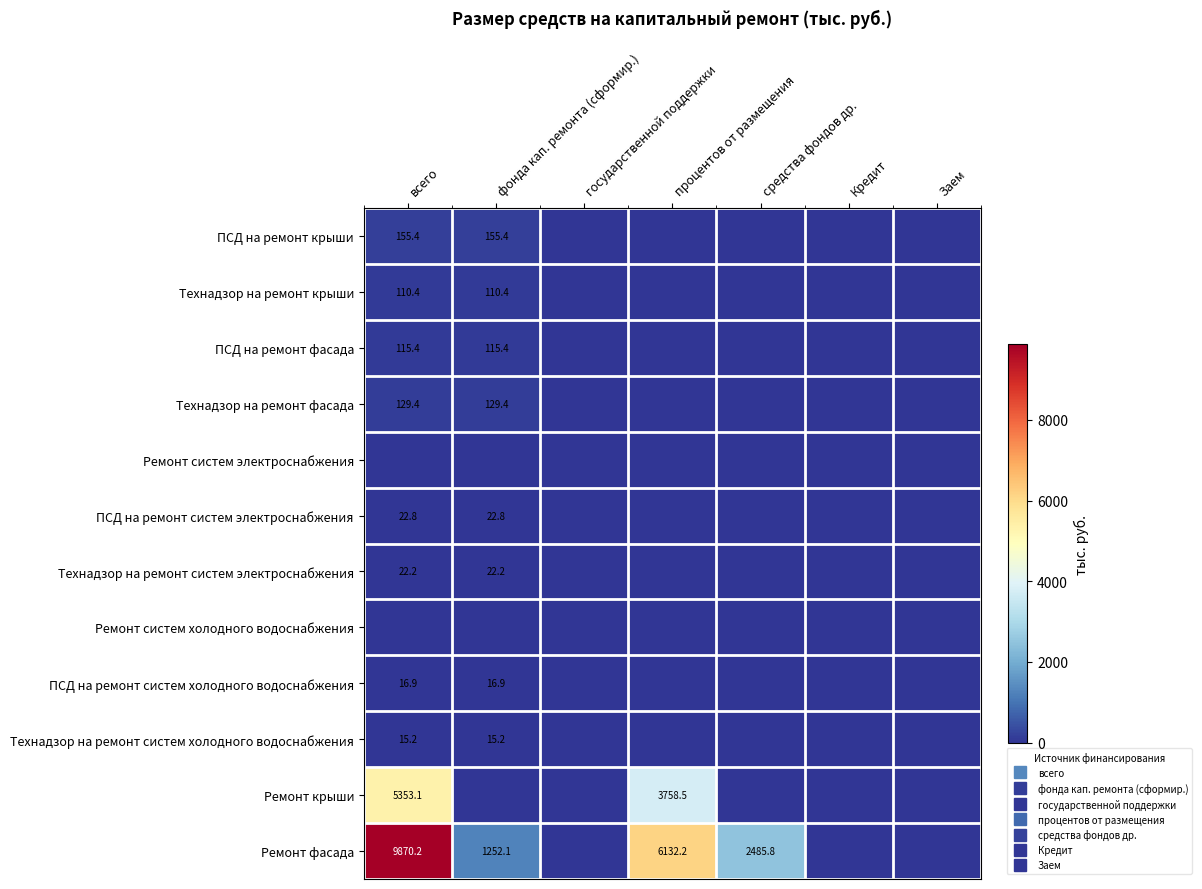

Rank the series by their maximum value, from lowest to highest.

Ремонт систем электроснабжения, Ремонт систем холодного водоснабжения, Технадзор на ремонт систем холодного водоснабжения, ПСД на ремонт систем холодного водоснабжения, Технадзор на ремонт систем электроснабжения, ПСД на ремонт систем электроснабжения, Технадзор на ремонт крыши, ПСД на ремонт фасада, Технадзор на ремонт фасада, ПСД на ремонт крыши, Ремонт крыши, Ремонт фасада